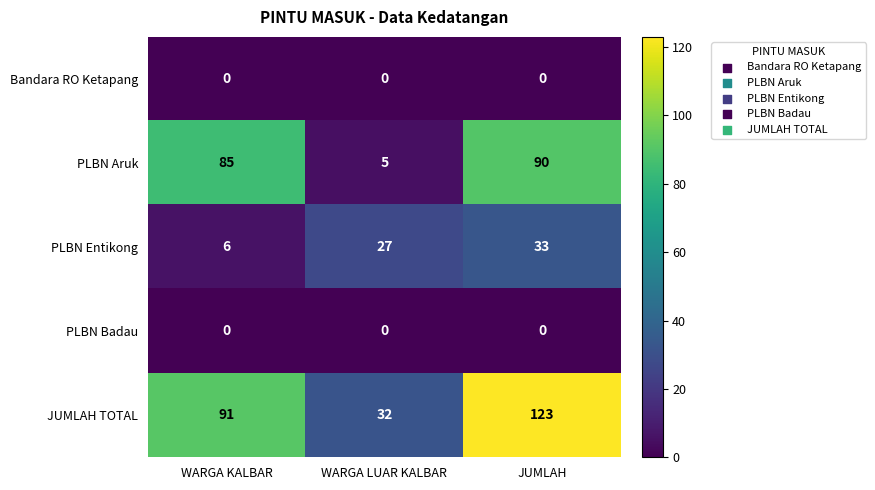

Which series has the widest spread of values?

JUMLAH TOTAL